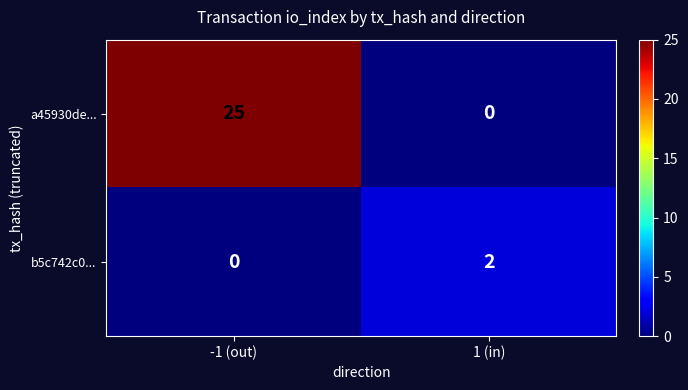

Reading left to right, what are all the values shown in this chart?

a45930de...: -1 (out)=25	1 (in)=0
b5c742c0...: -1 (out)=0	1 (in)=2